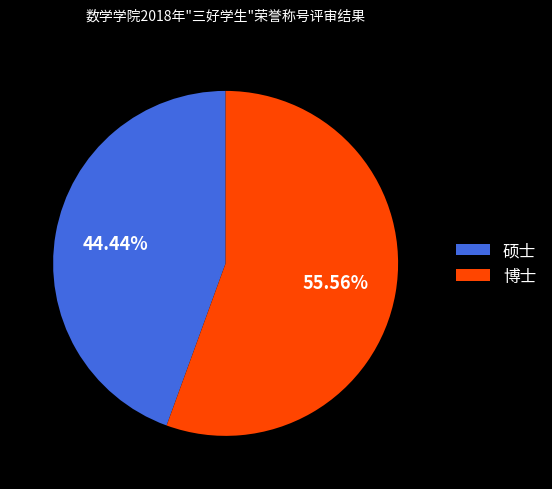

To the nearest percent, what percentage of the pie is 博士?

56%